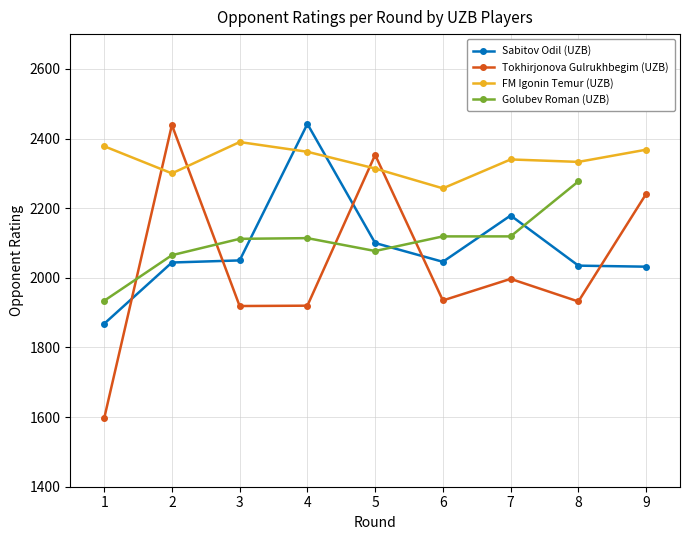

True or false: Tokhirjonova Gulrukhbegim (UZB) has more than 0 interior local peaks.

True